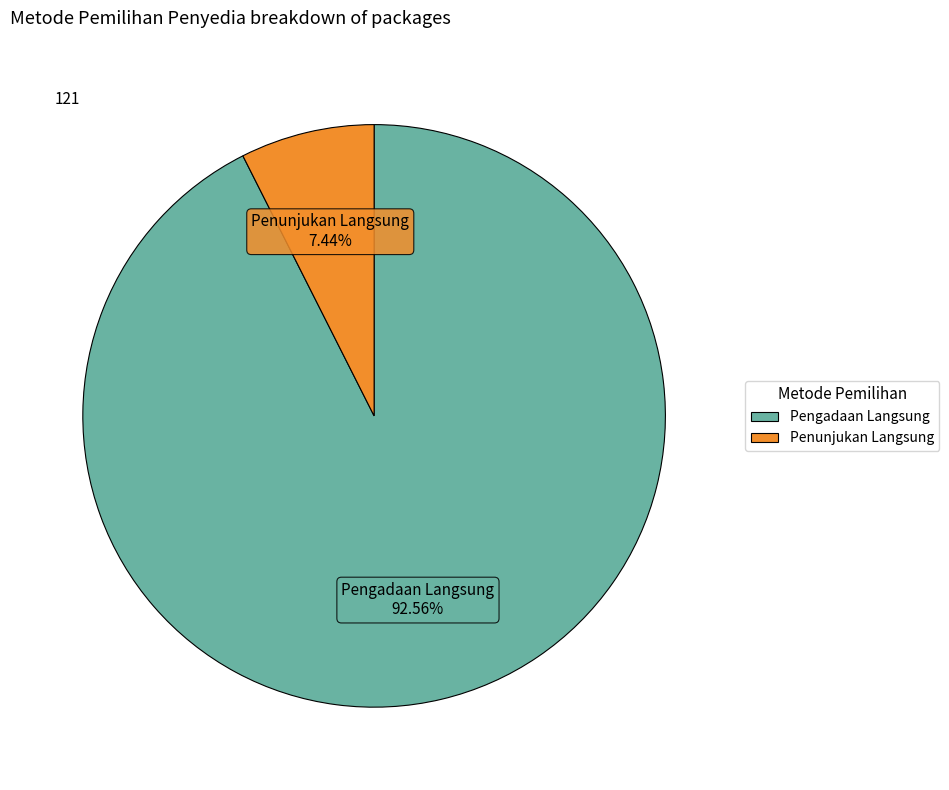

To the nearest percent, what portion does Pengadaan Langsung represent?

93%